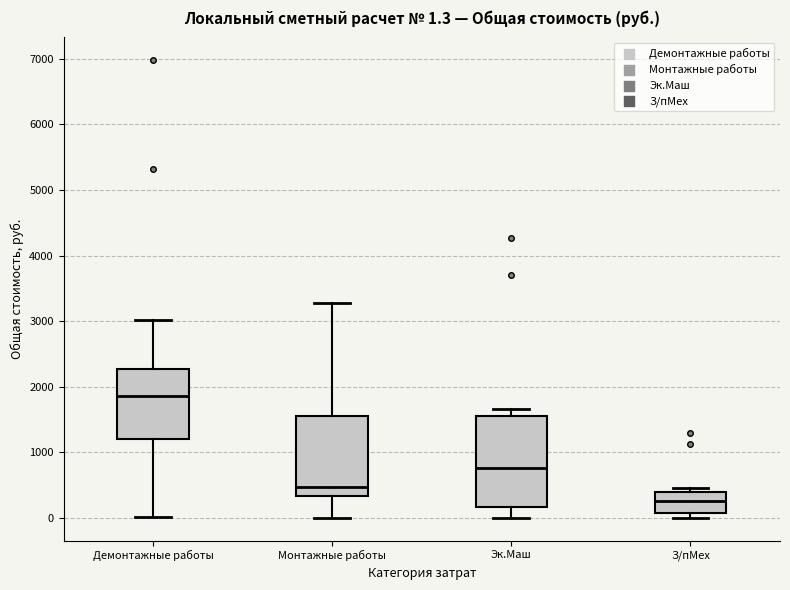

Which box has the highest median line?

Демонтажные работы